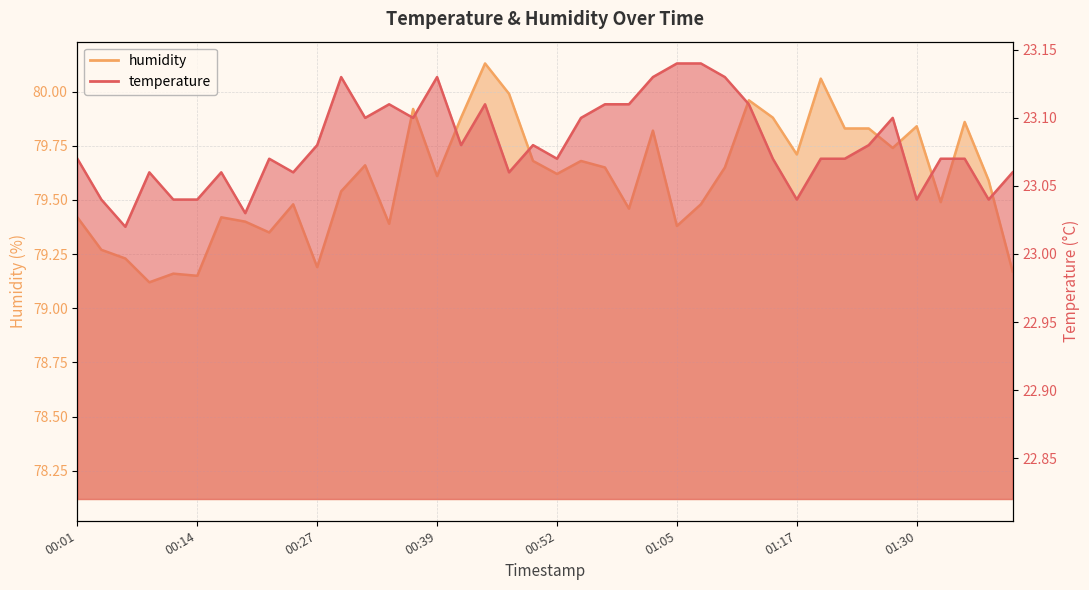

True or false: humidity and temperature intersect in this chart.

False